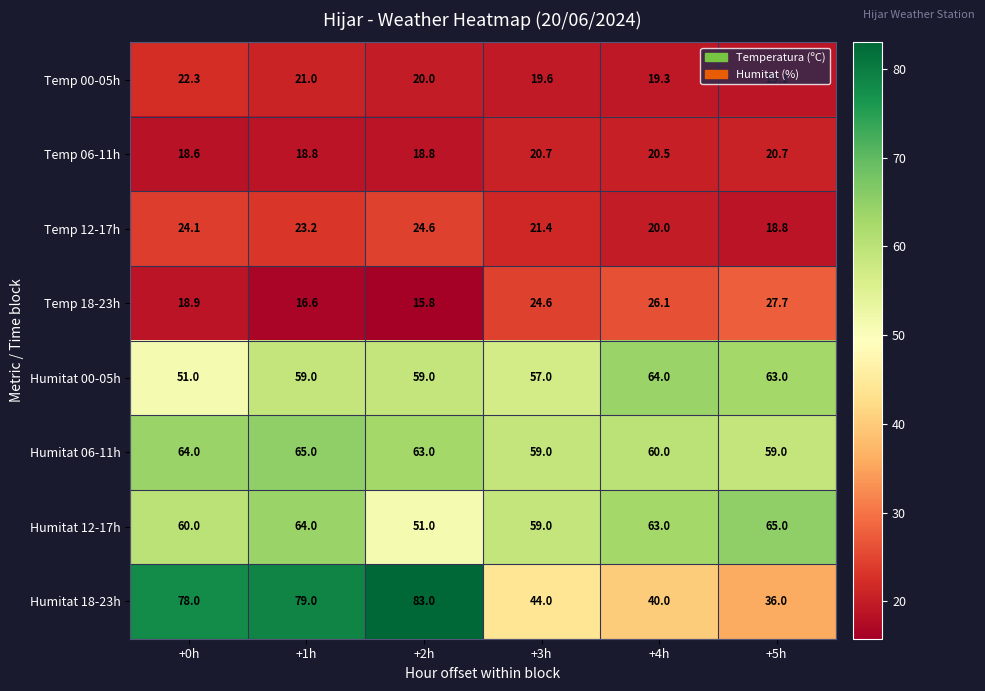

At which label is Humitat 18-23h closest to 59?

+3h